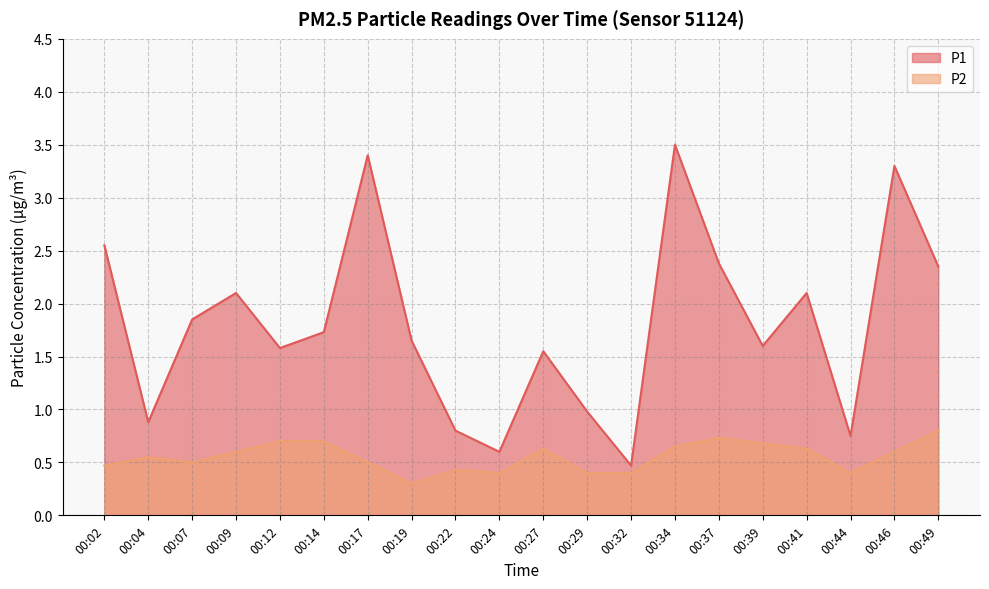

True or false: P1 and P2 cross at least once.

False